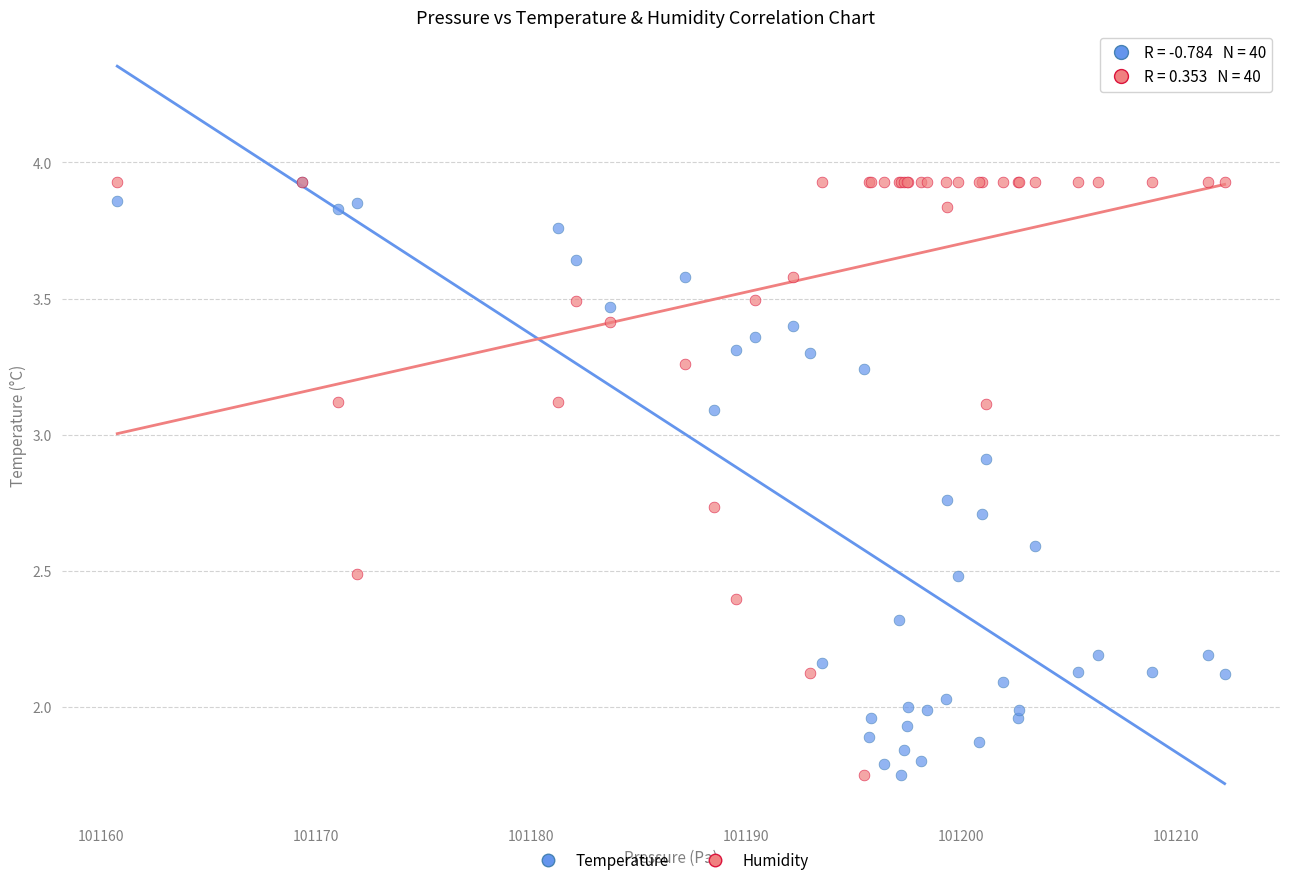

What are all the series names shown in the legend?

Temperature, Humidity